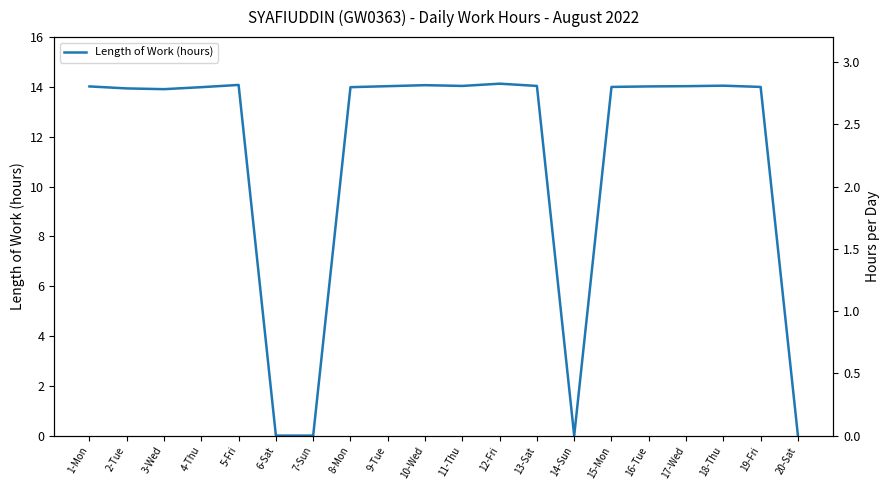

How many distinct data groups are displayed?

1